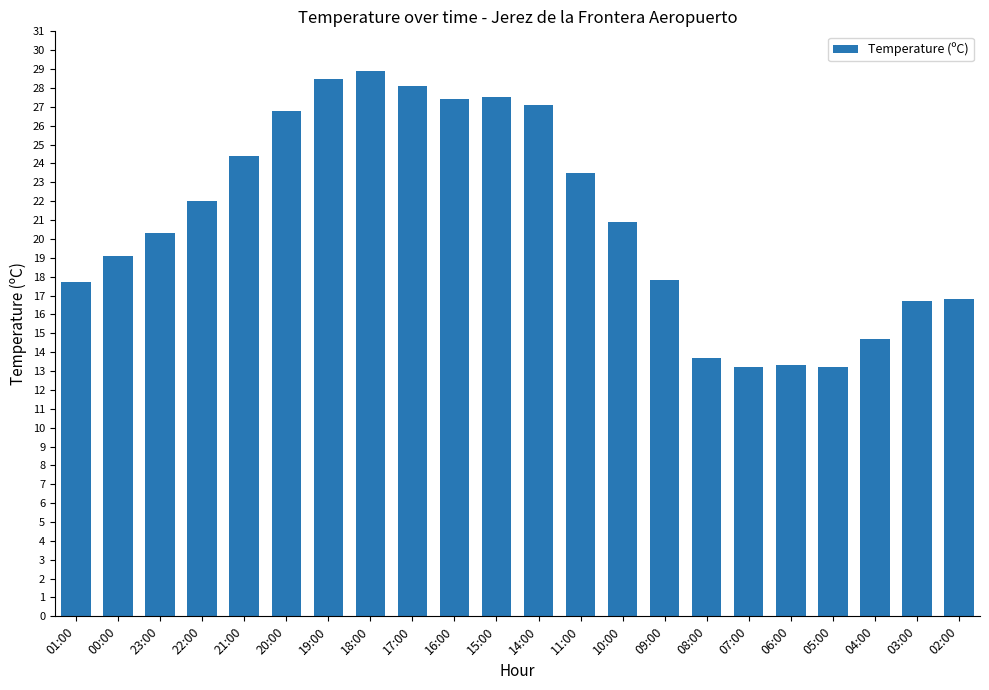

What is the maximum value shown in the chart?

28.9